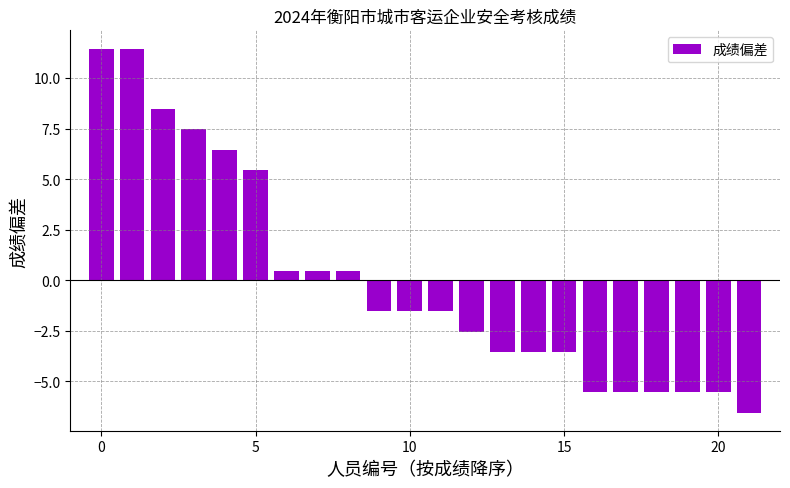

How many negative values are there?

13